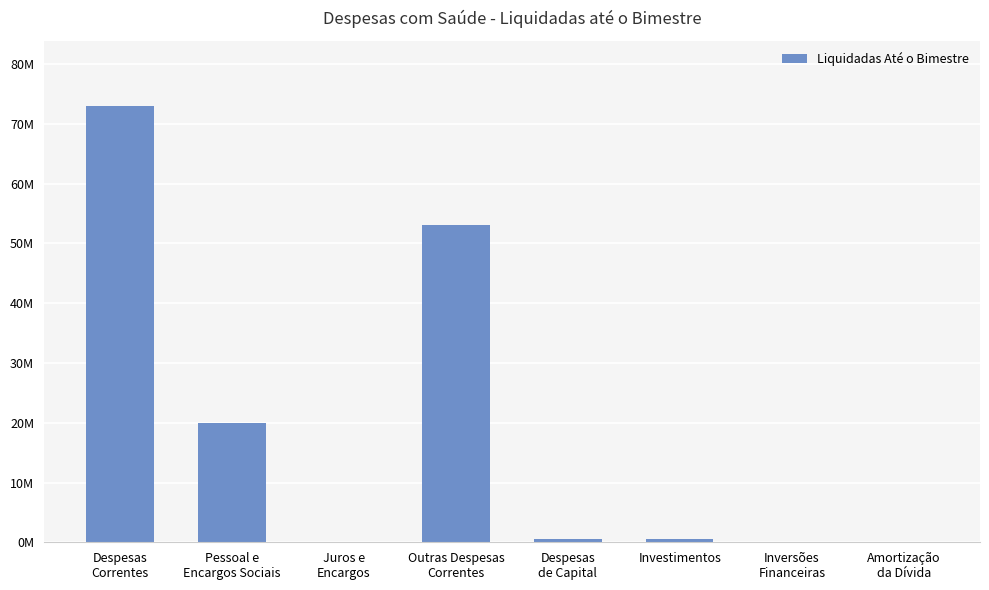

What is the label of the 3rd bar from the left?

Juros e
Encargos